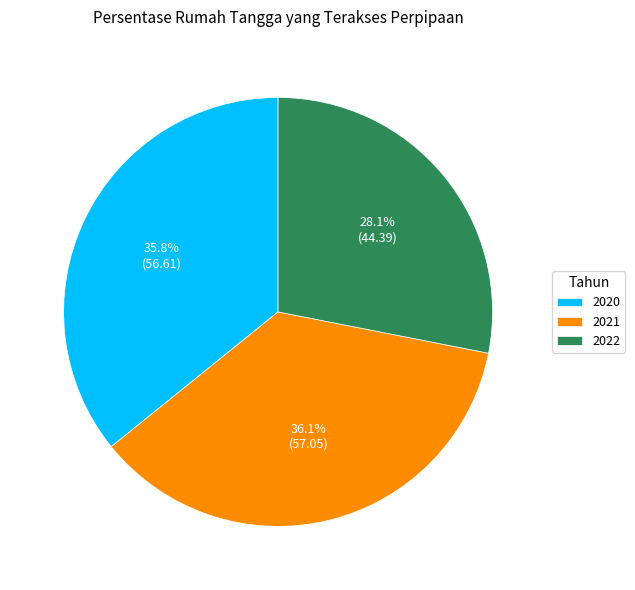

What is the ratio of the value at 2022 to the value at 2021?

0.8